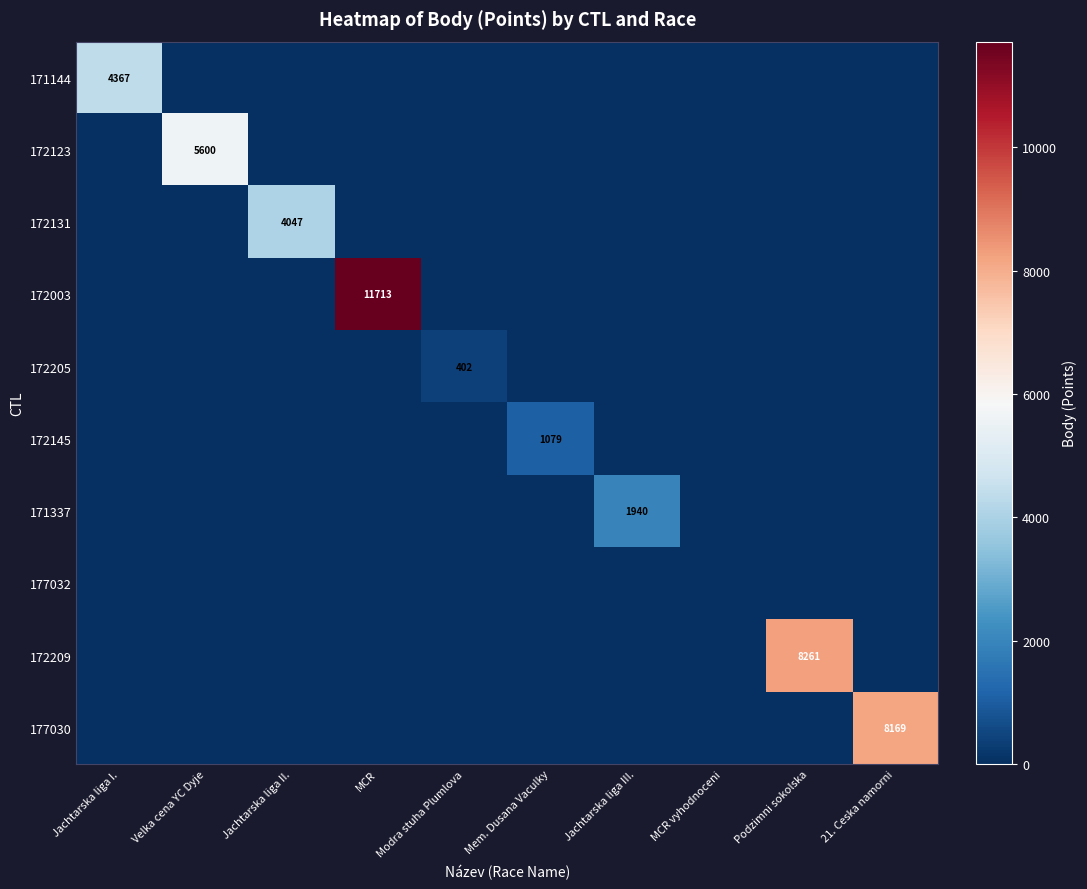

The 172145 series shows 1079 at Mem. Dusana Vaculky. True or false?

True